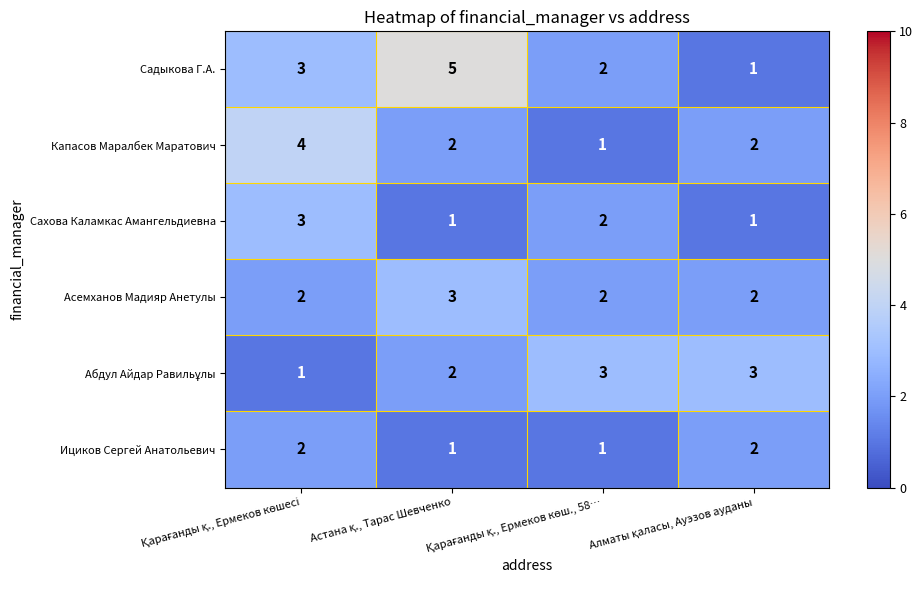

Which series has the largest total across all categories?

Садыкова Г.А.